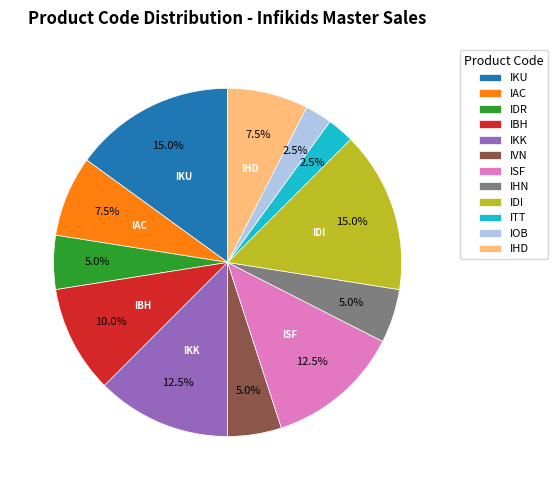

What portion of the pie excludes IKK?

87.5%